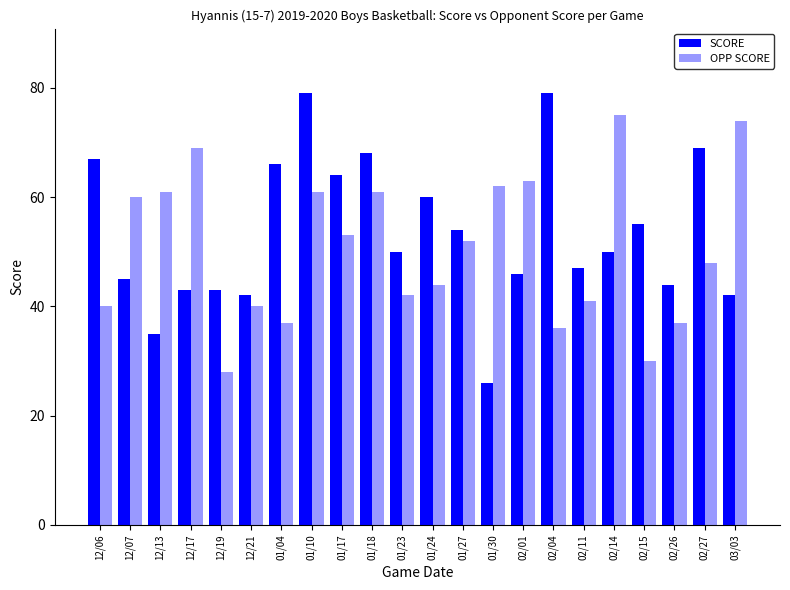

How many distinct data groups are displayed?

2